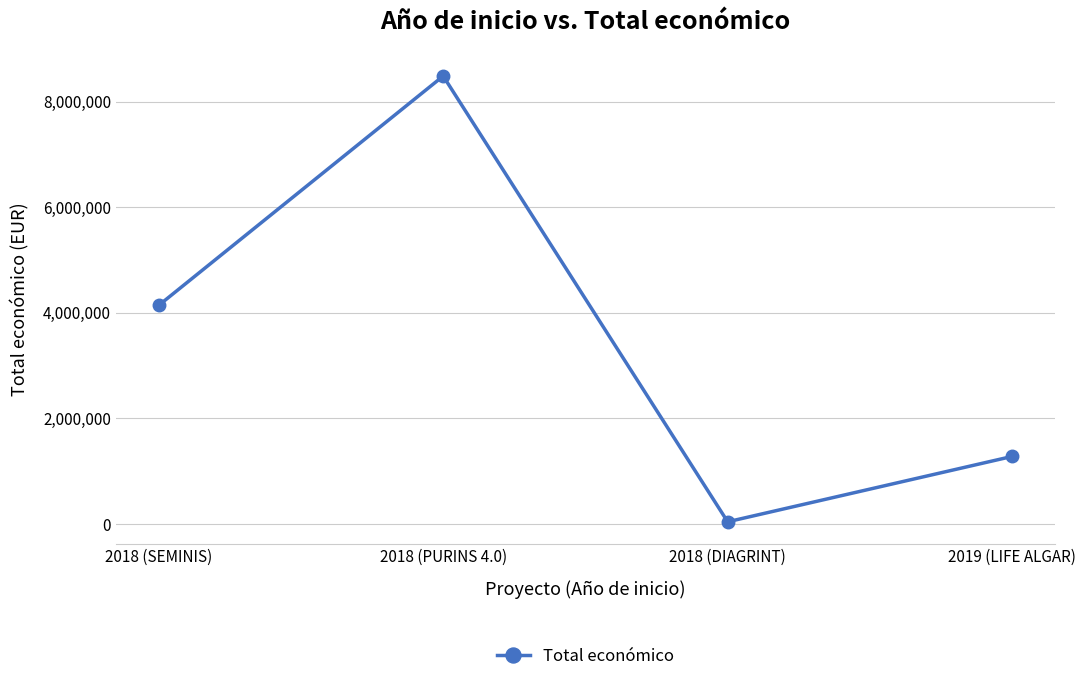

Which category has the highest value across all series?

2018 (PURINS 4.0)